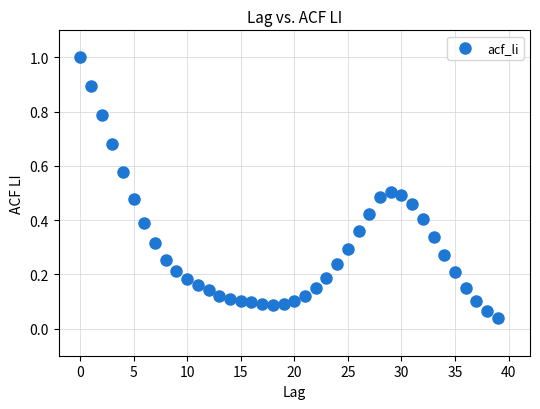

What is the range of Y values (max minus min)?

1.0